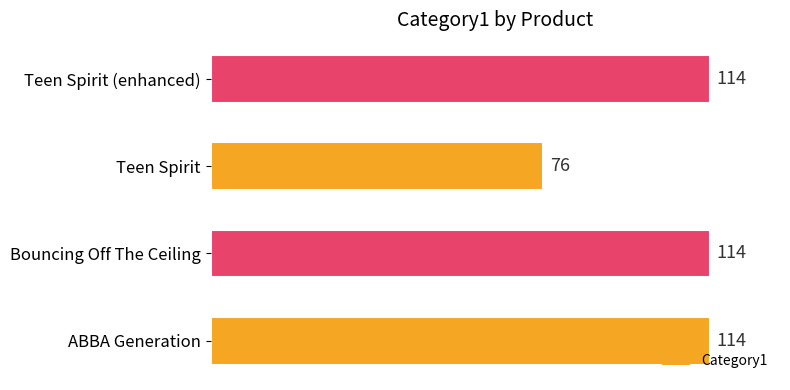

Reading bottom to top, extract all data points from this chart.

114	114	76	114